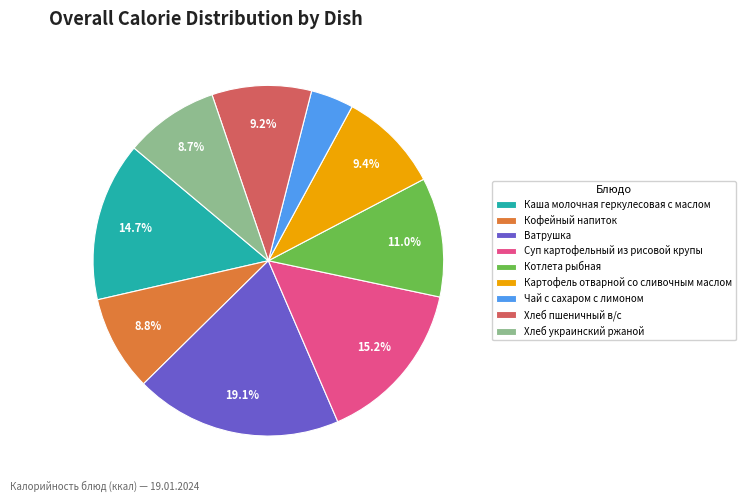

Which category has the biggest portion of the pie?

Ватрушка